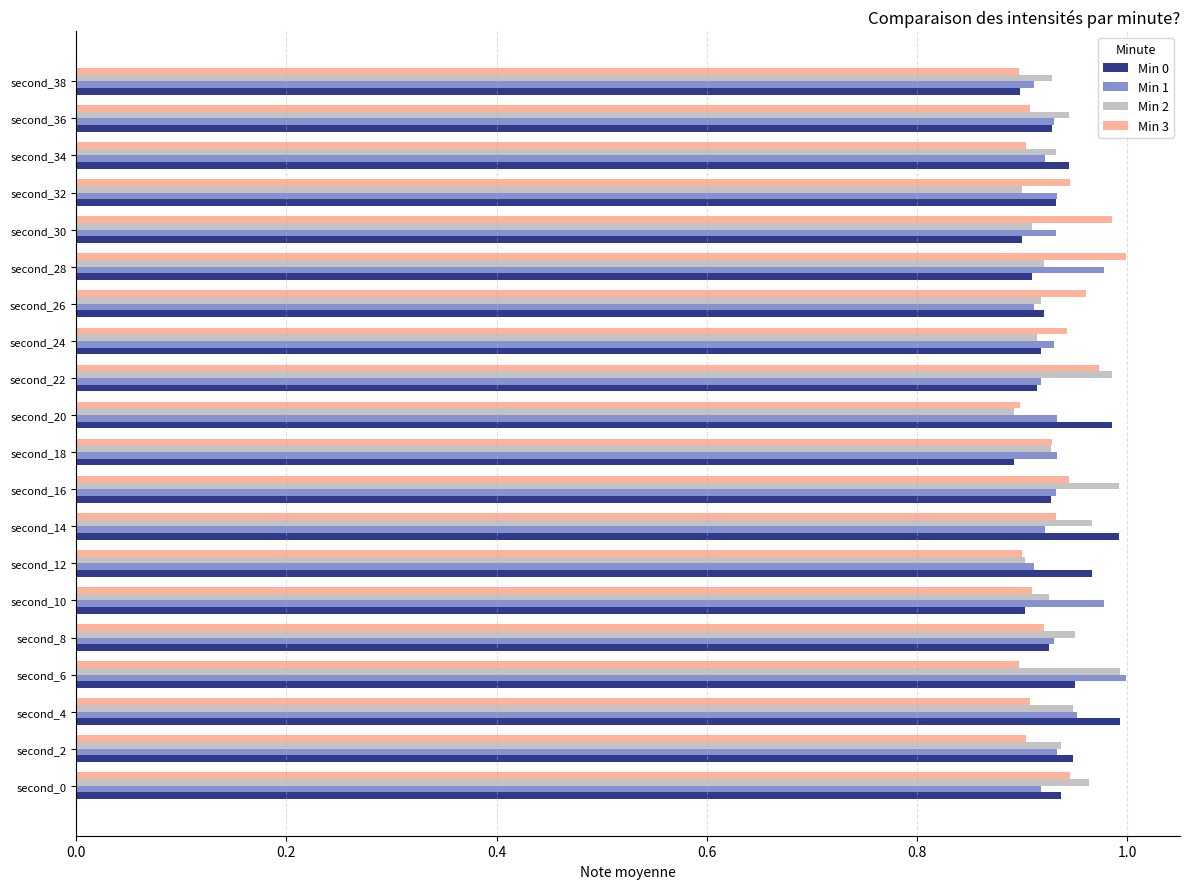

The Min 2 series shows 0.9 at second_4. True or false?

True